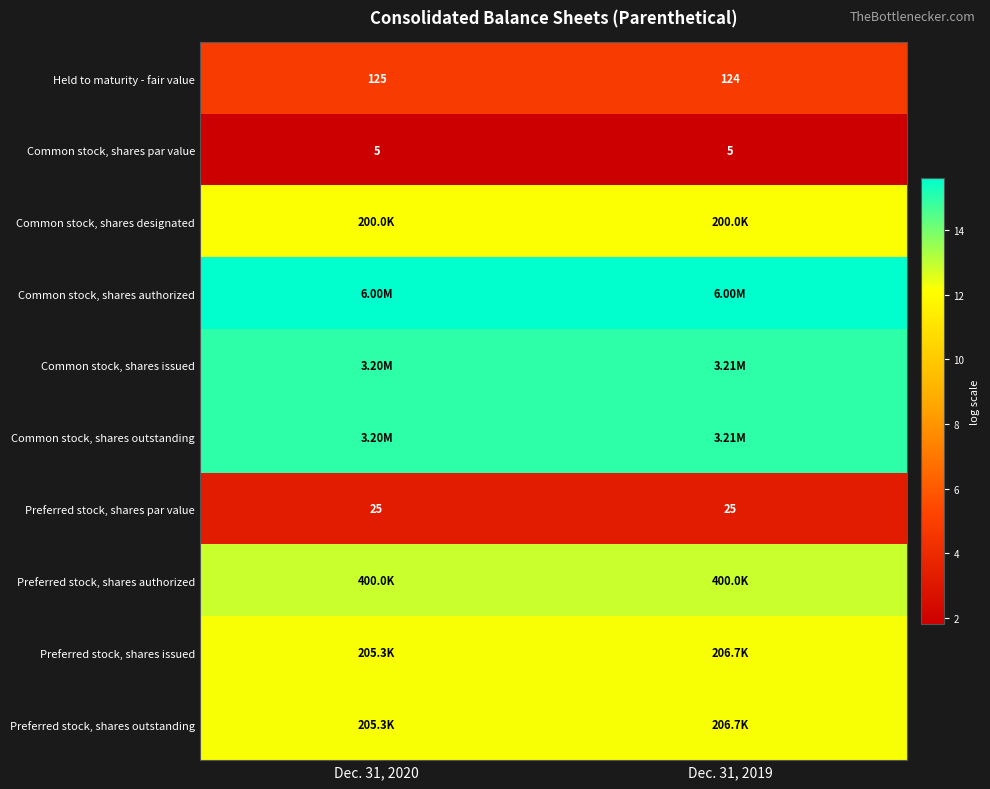

Where is Preferred stock, shares authorized nearest to the value 12?

Dec. 31, 2020